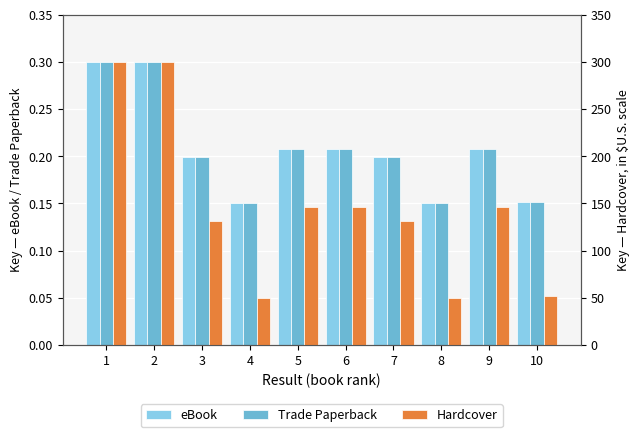

Is it true that Hardcover equals 131.7 at 7?

True